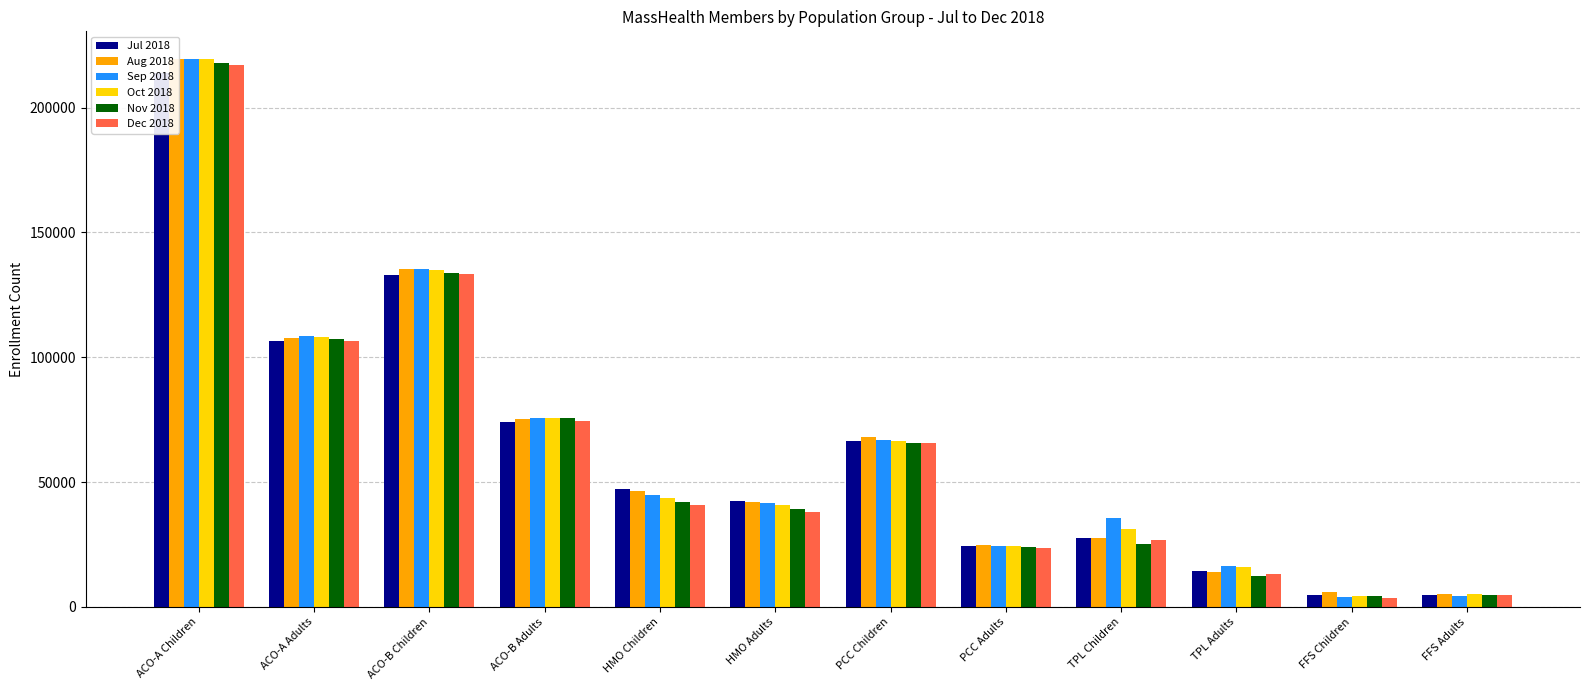

Does the chart contain any negative values?

No